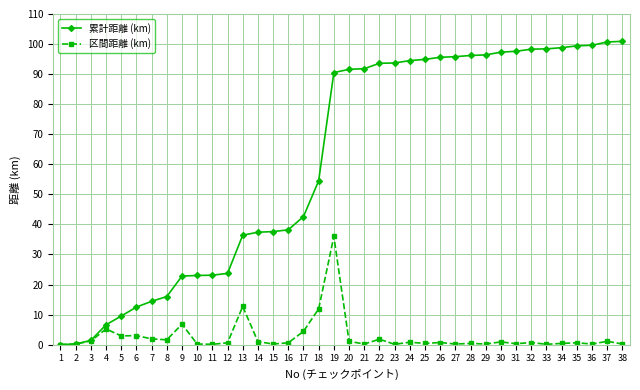

Is it true that 累計距離 (km) equals 90.5 at 19?

True